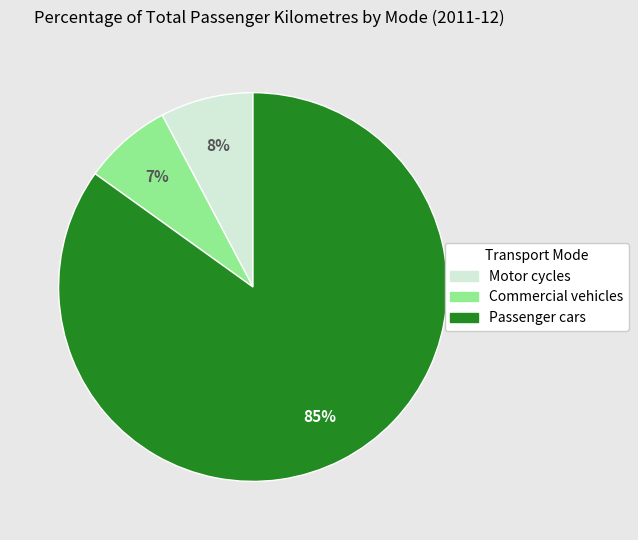

Which has a higher value, Passenger cars or Commercial vehicles?

Passenger cars